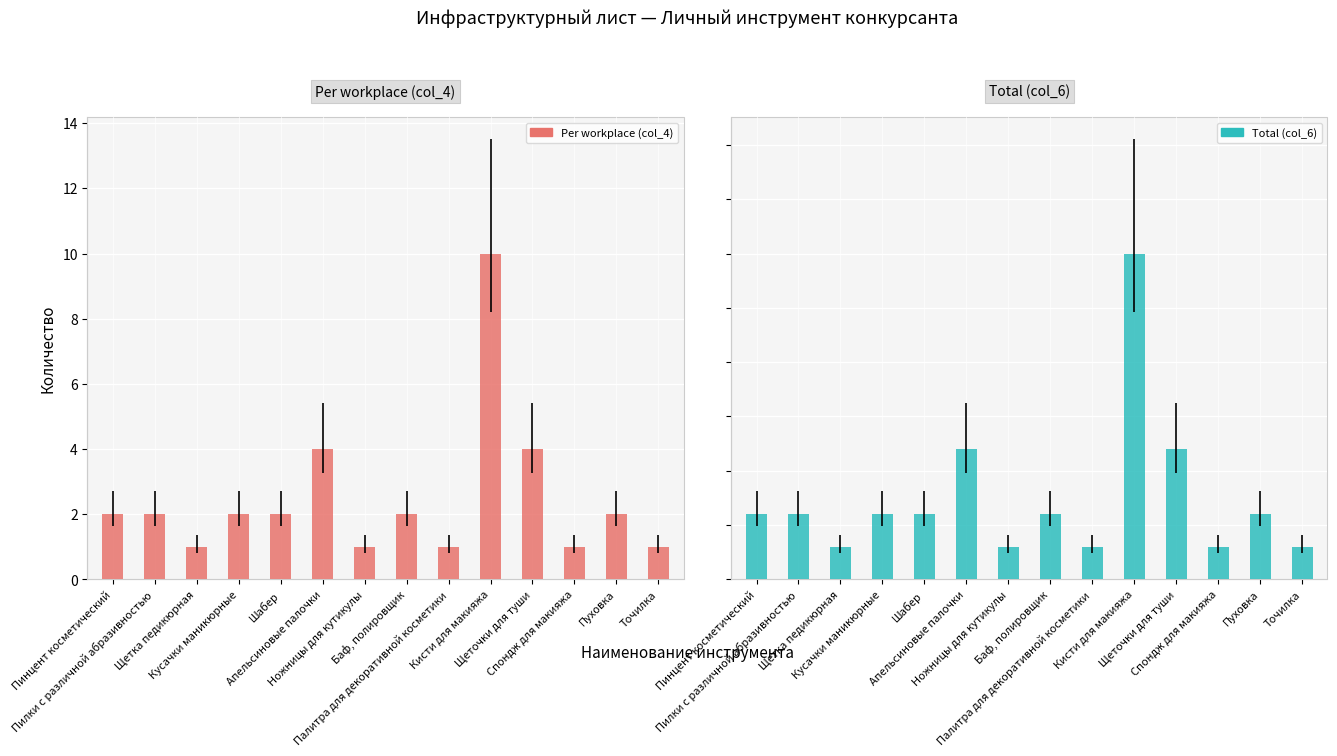

Between Пилки с различной абразивностью and Баф, полировщик, which is larger?

Пилки с различной абразивностью